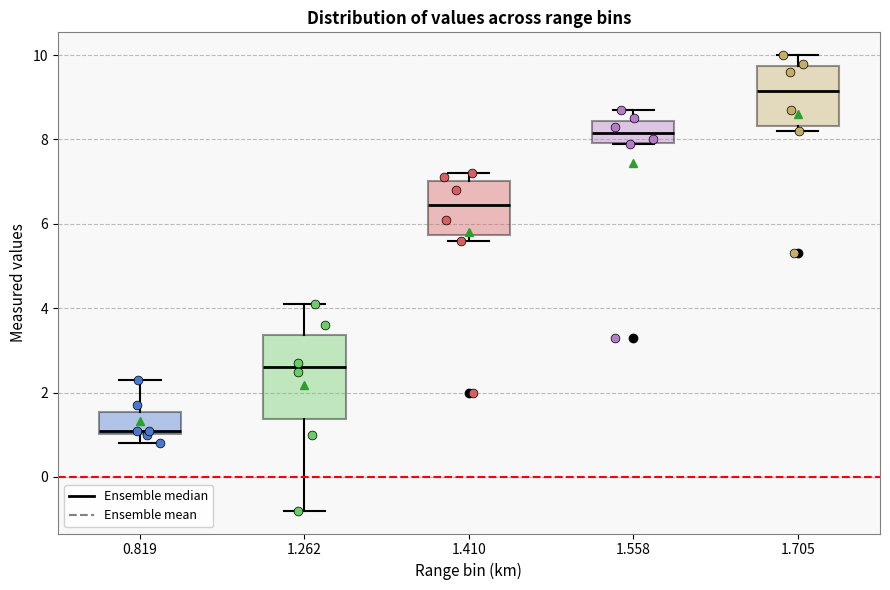

Reading left to right, read every box against the y-axis: the position of its median line, the range the box covers, and the ends of its whiskers. The values are not printed on the chart, so give them approximately, as read against the axis.

0.819: median 1.2, box 1.0 to 1.6, whiskers 0.8 to 2.4
1.262: median 2.6, box 1.4 to 3.4, whiskers -0.8 to 4.2
1.410: median 6.4, box 5.8 to 7.0, whiskers 5.6 to 7.2
1.558: median 8.2, box 8.0 to 8.4, whiskers 8.0 to 8.8
1.705: median 9.2, box 8.4 to 9.8, whiskers 8.2 to 10.0